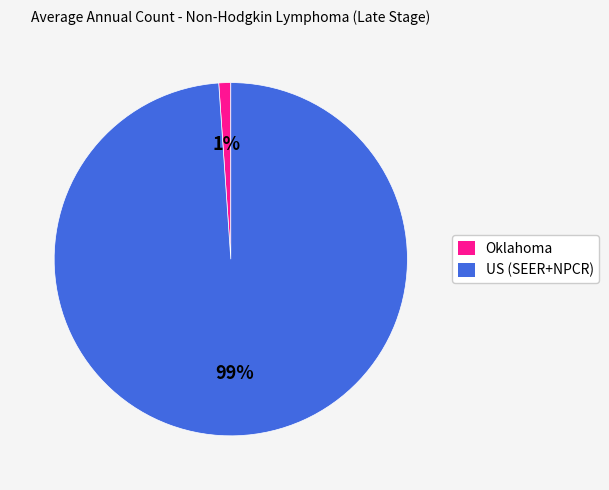

To the nearest percent, what portion does Oklahoma represent?

1%